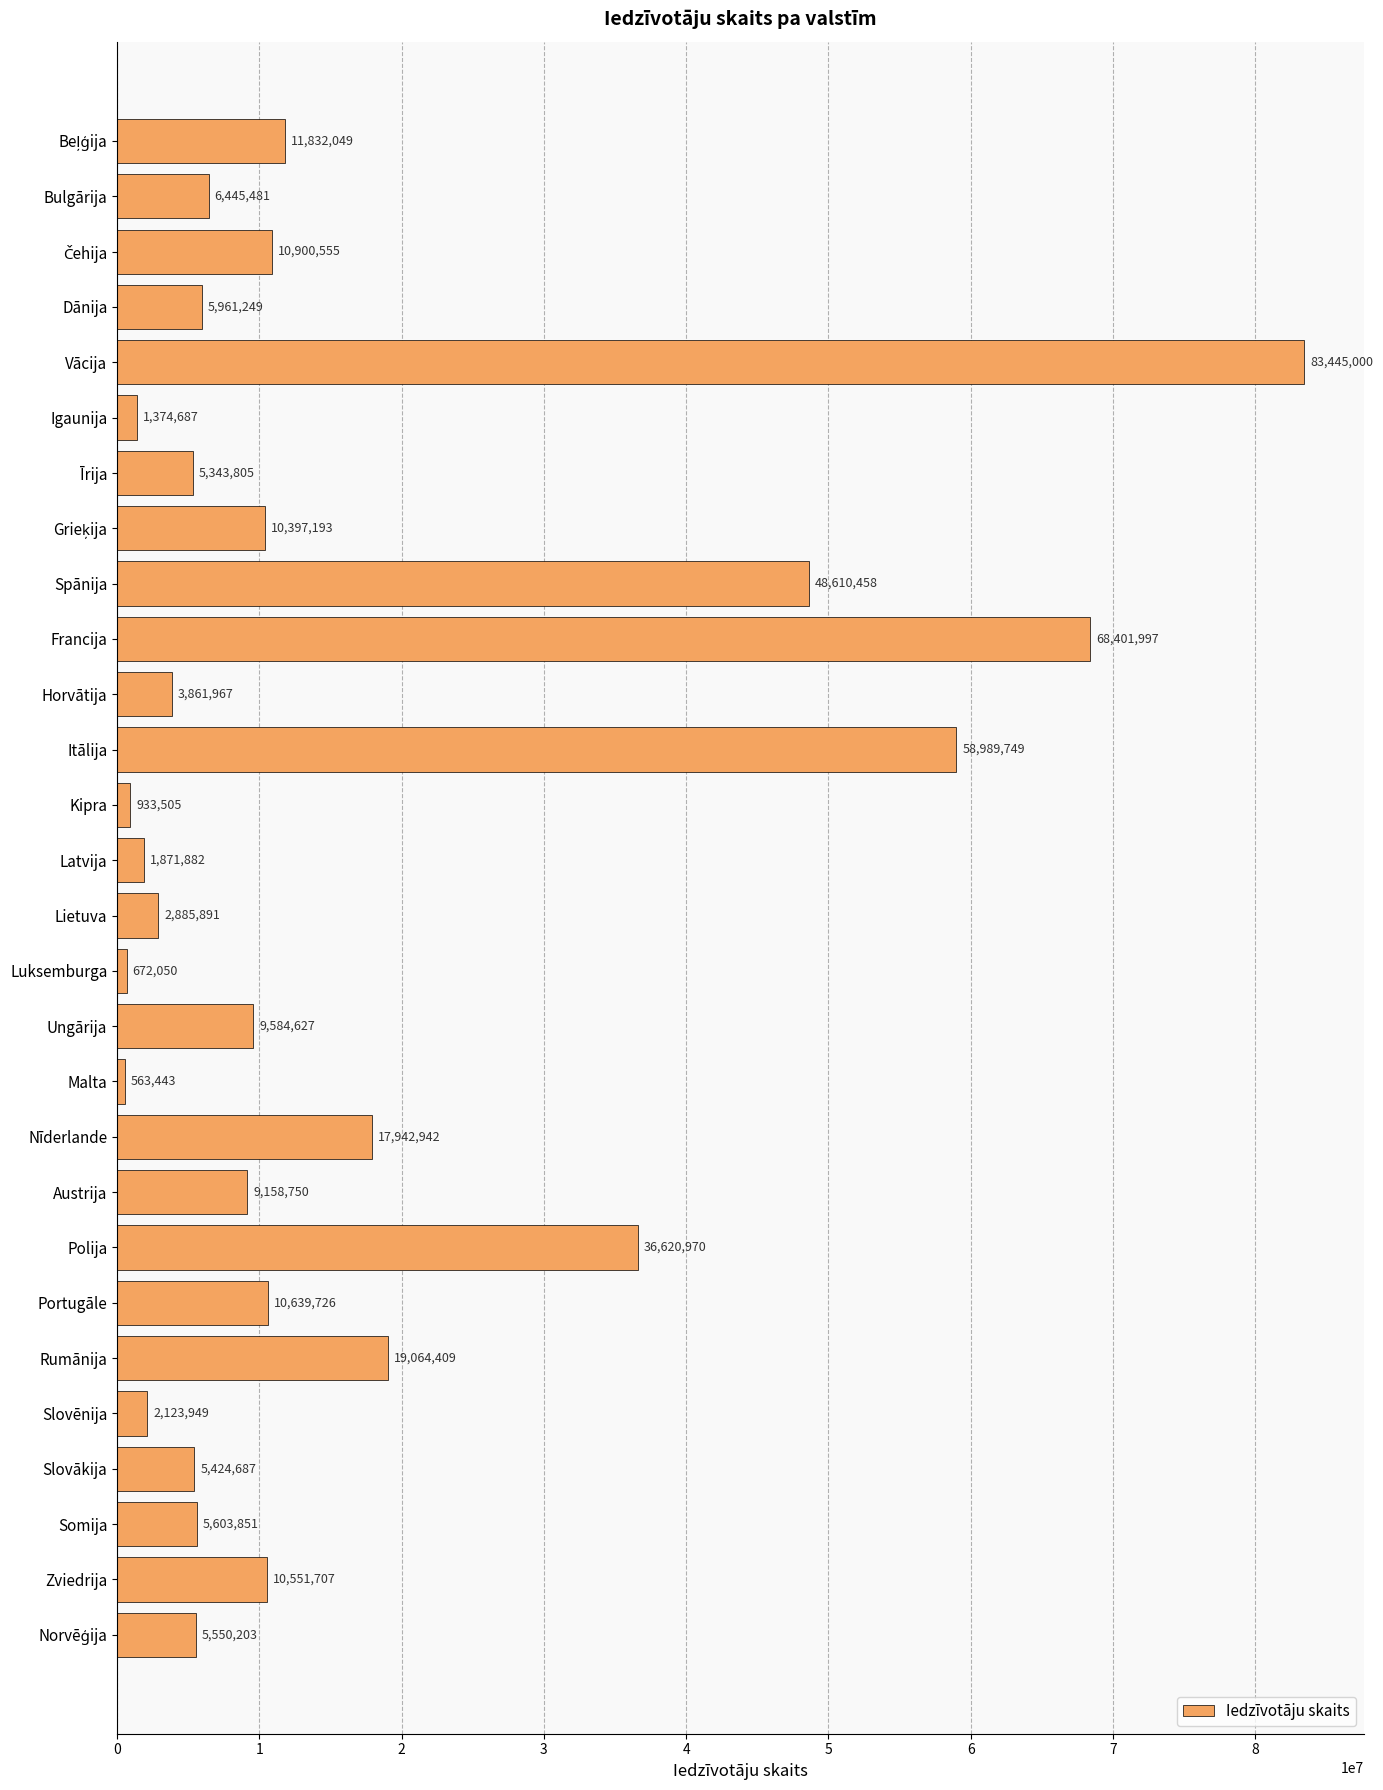

How many distinct data groups are displayed?

1